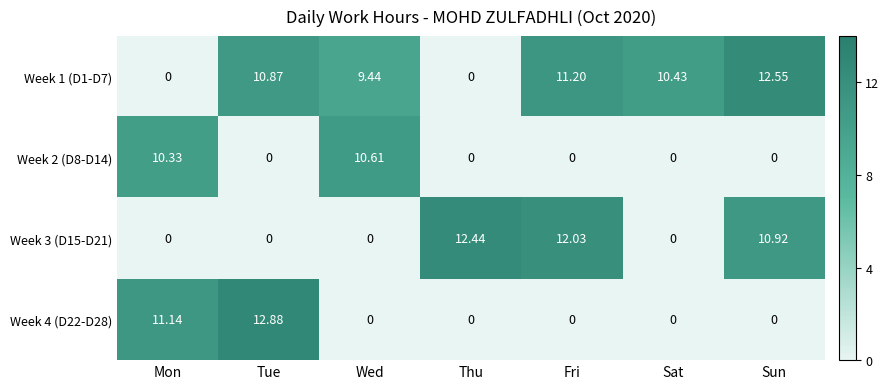

Which category has the highest value across all series?

Tue